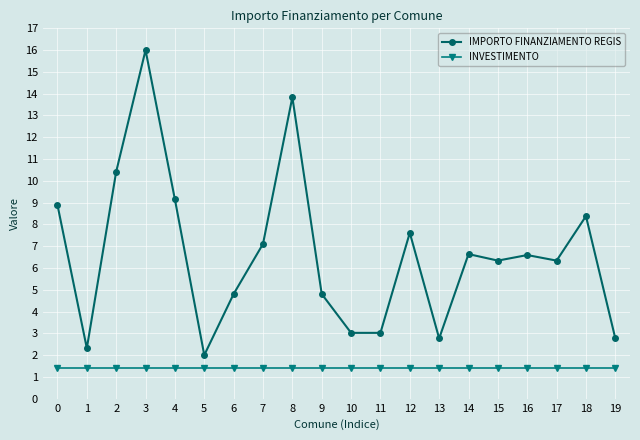

What is the difference between the highest and lowest values at 5?

0.6